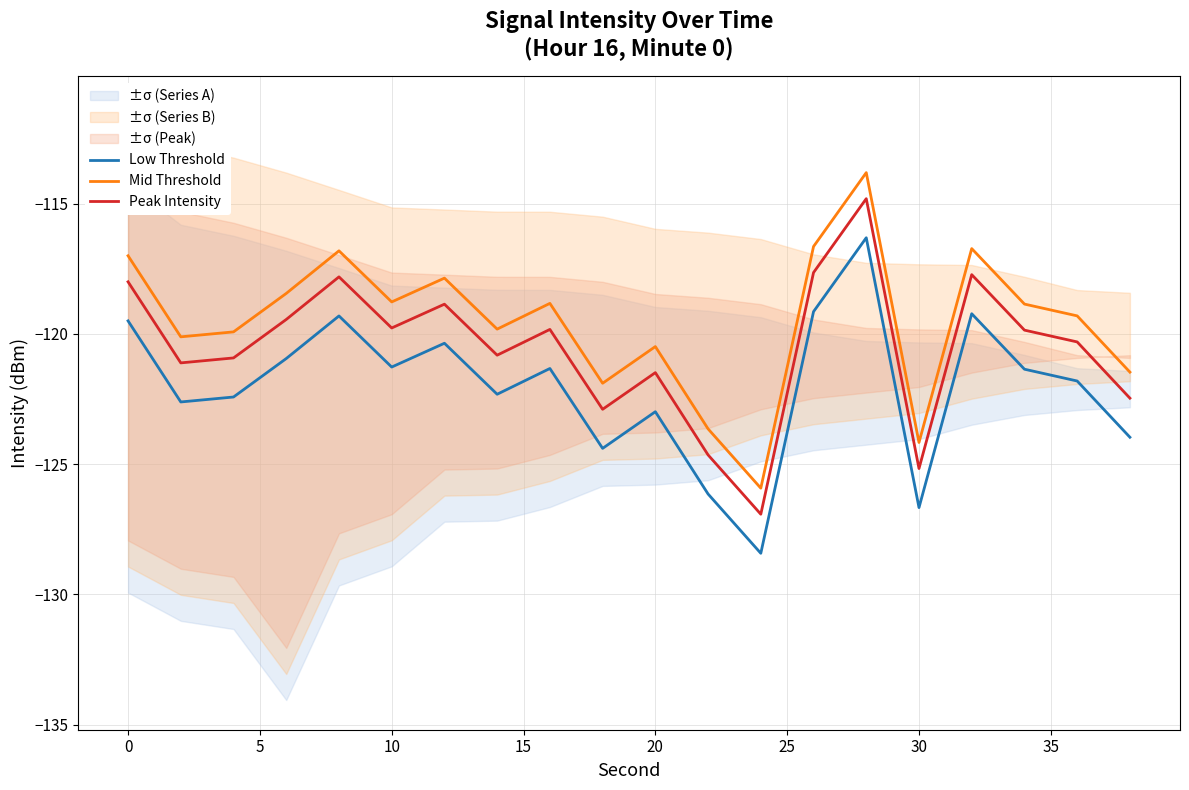

What is the maximum value for Mid Threshold?

-113.8